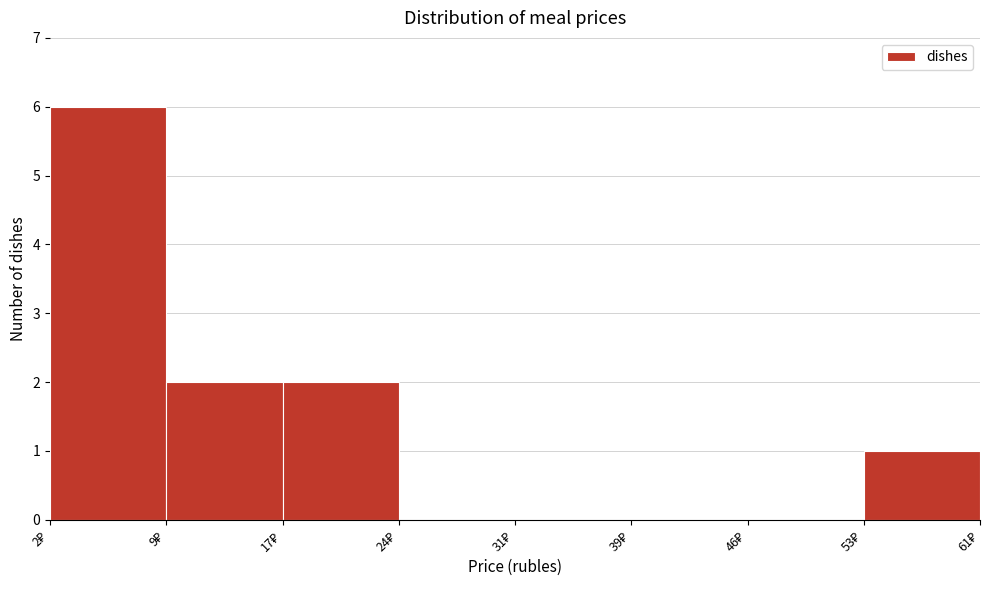

Reading left to right, list every bar in this chart as the range it spans on the x-axis followed by its height. Neither the bar edges nor the heights are printed on the chart, so give them approximately, as read against the axes.

2 to 9: 6
9 to 17: 2
17 to 24: 2
24 to 31: 0
31 to 39: 0
39 to 46: 0
46 to 53: 0
53 to 61: 1